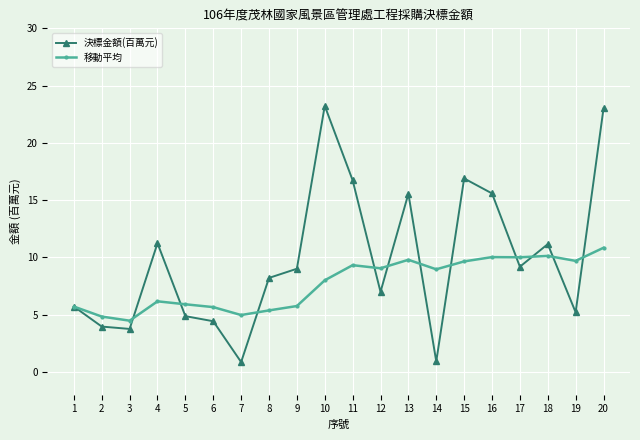

How many categories are shown in the chart?

20